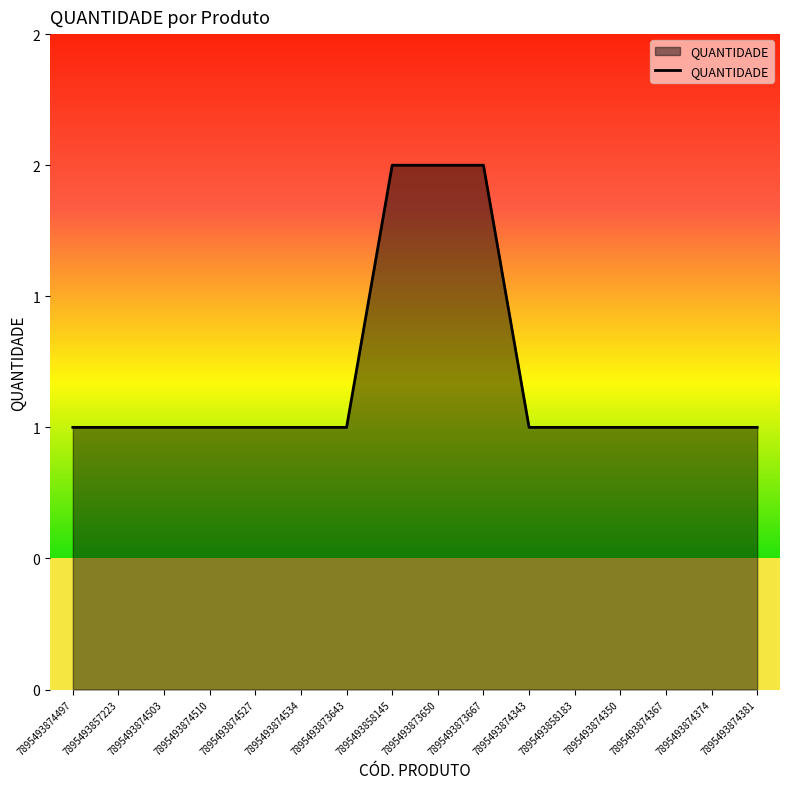

What is the ratio of the value at 7895493873667 to the value at 7895493874381?

2.0